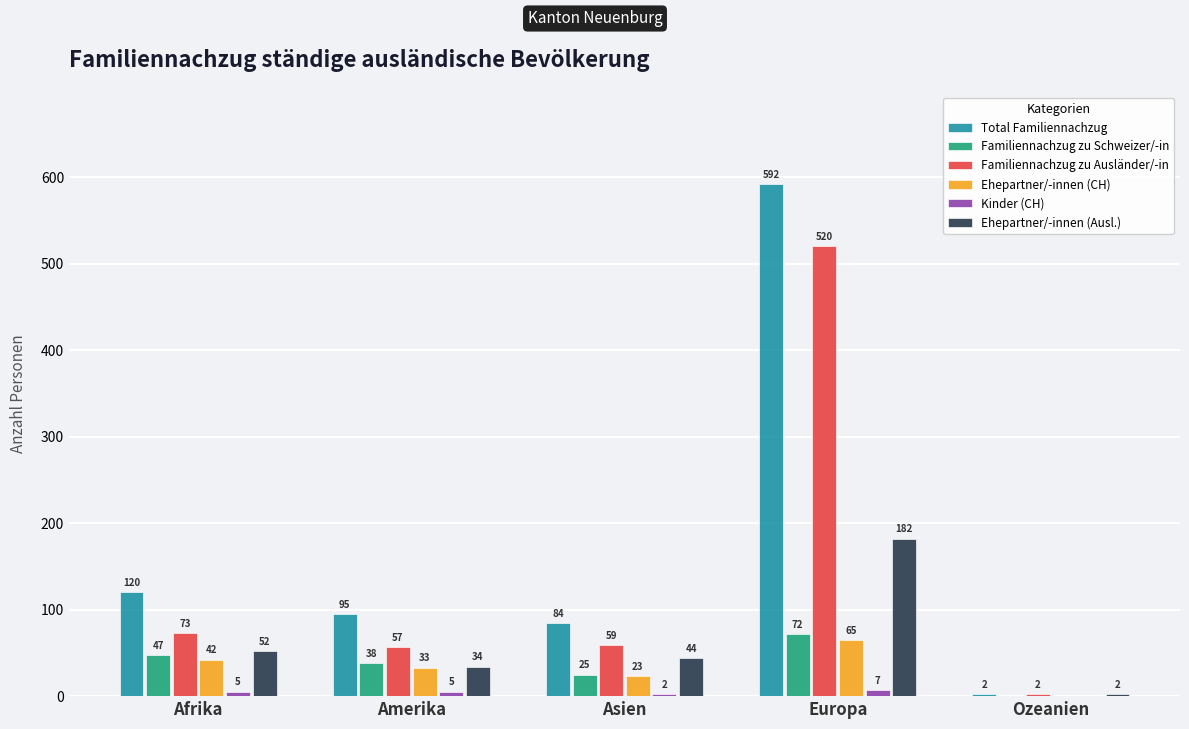

What is the sum of the Kinder (CH) values at Afrika and Amerika?

10